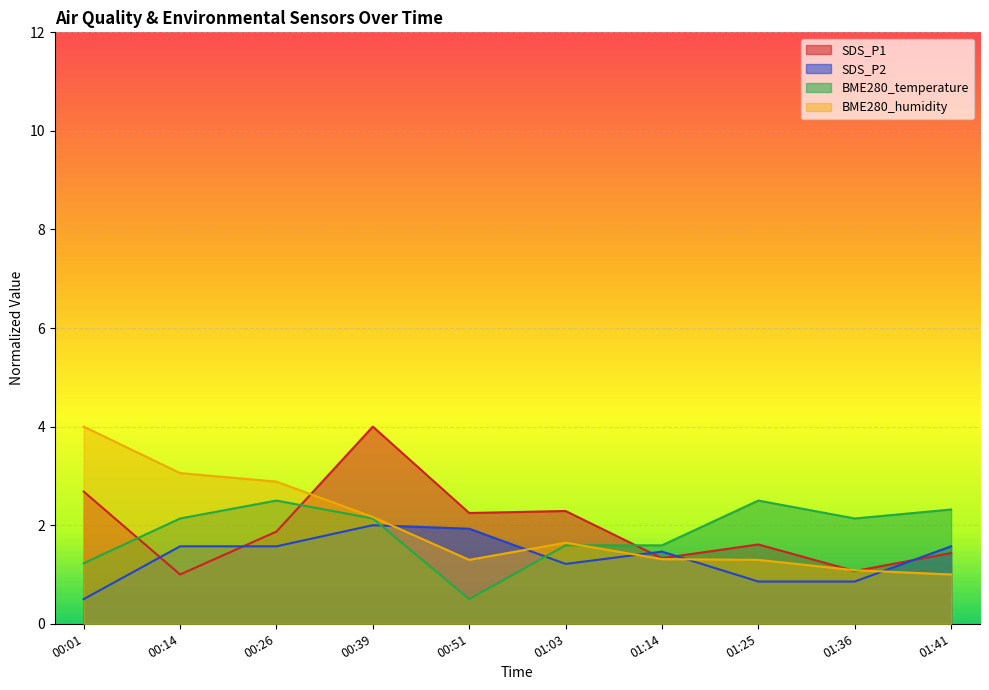

What position from the right is 00:14?

9